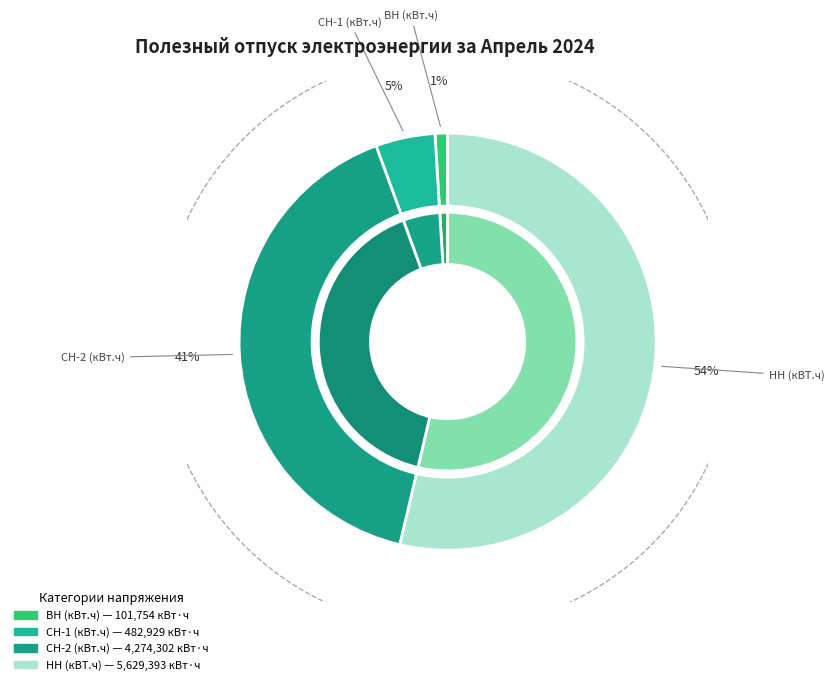

Does any single category account for the majority?

Yes